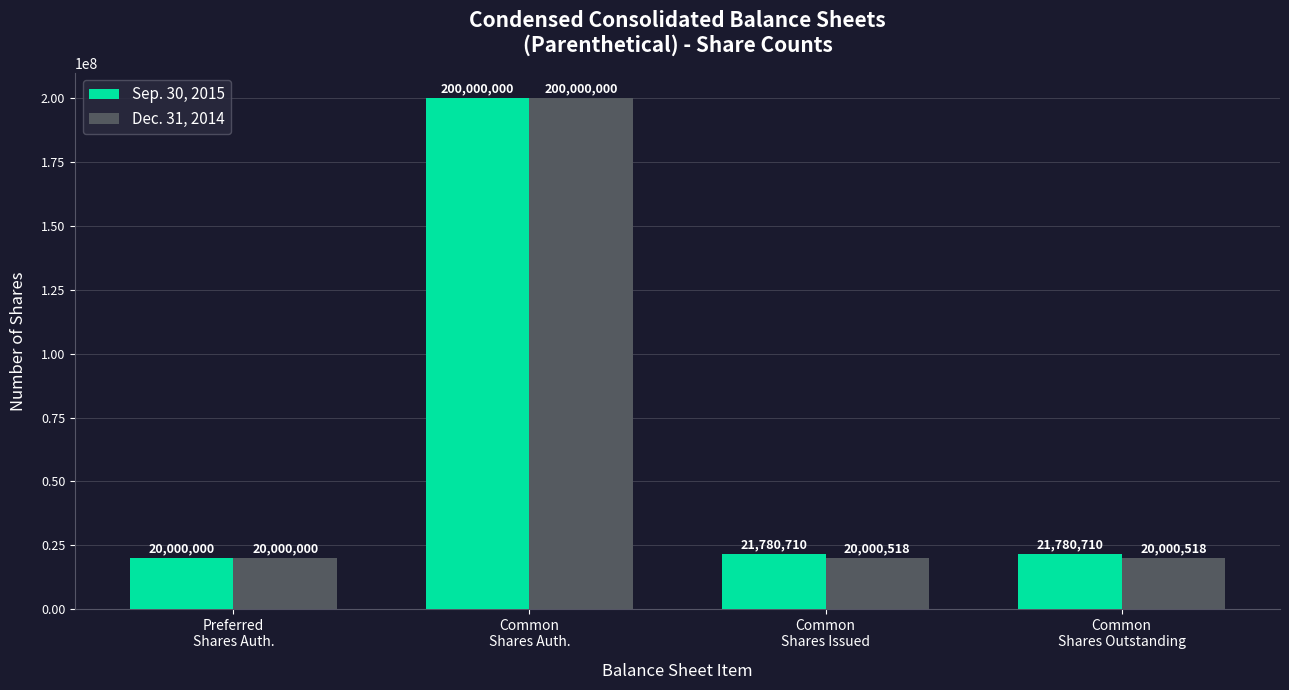

What is the greatest value displayed?

200000000